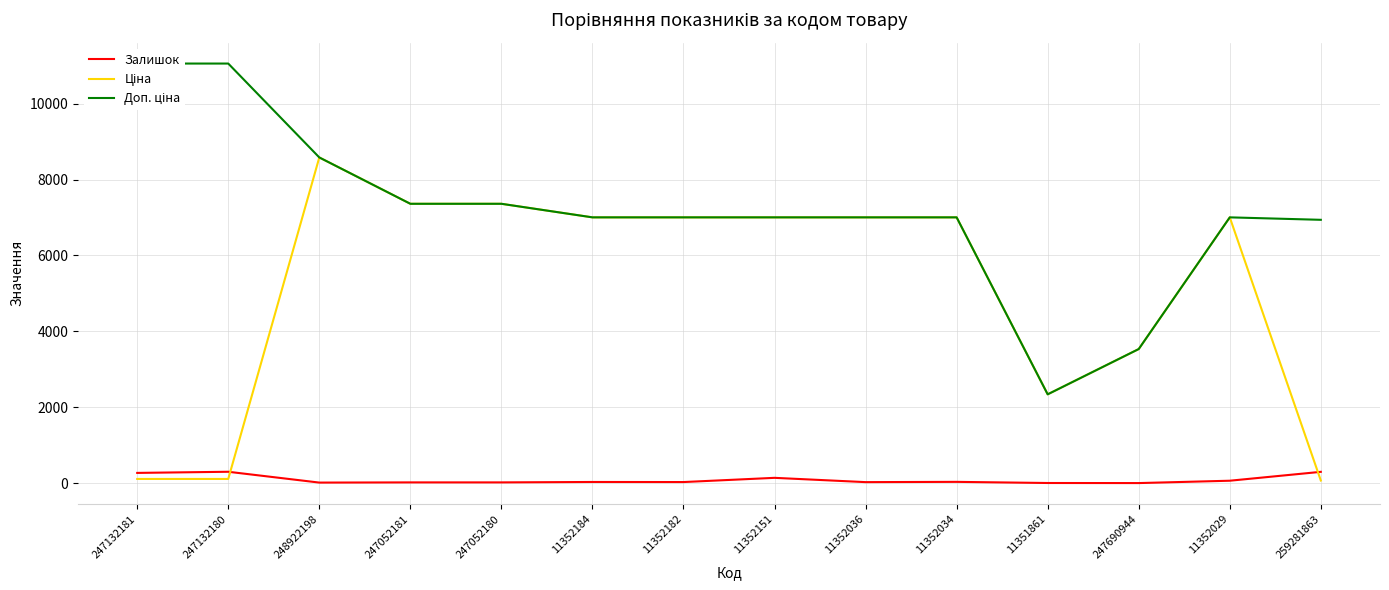

What is the sum of all Залишок values?

1254.0